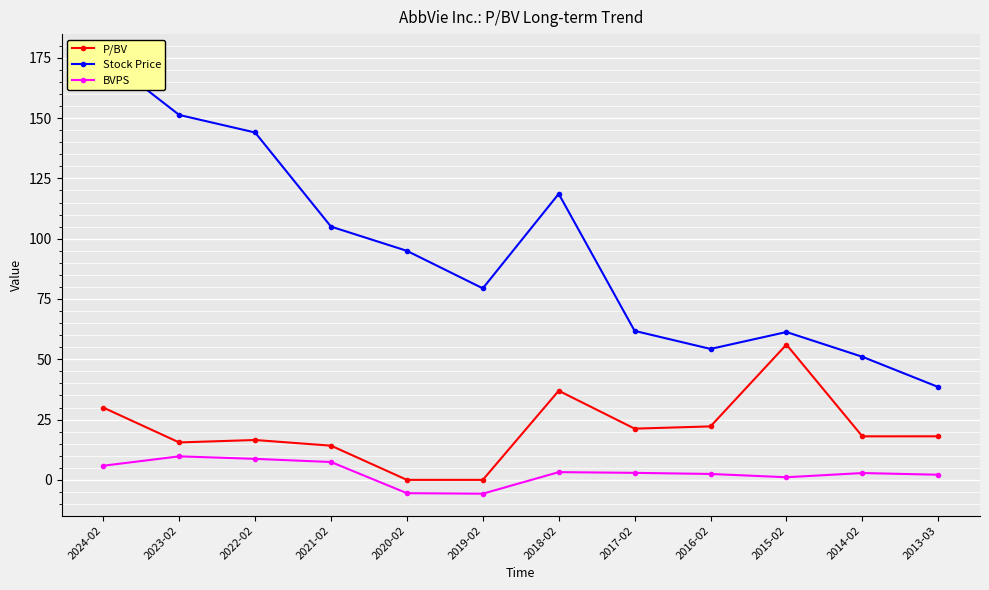

What is the spread (max minus min) of values at 2023-02?

141.6